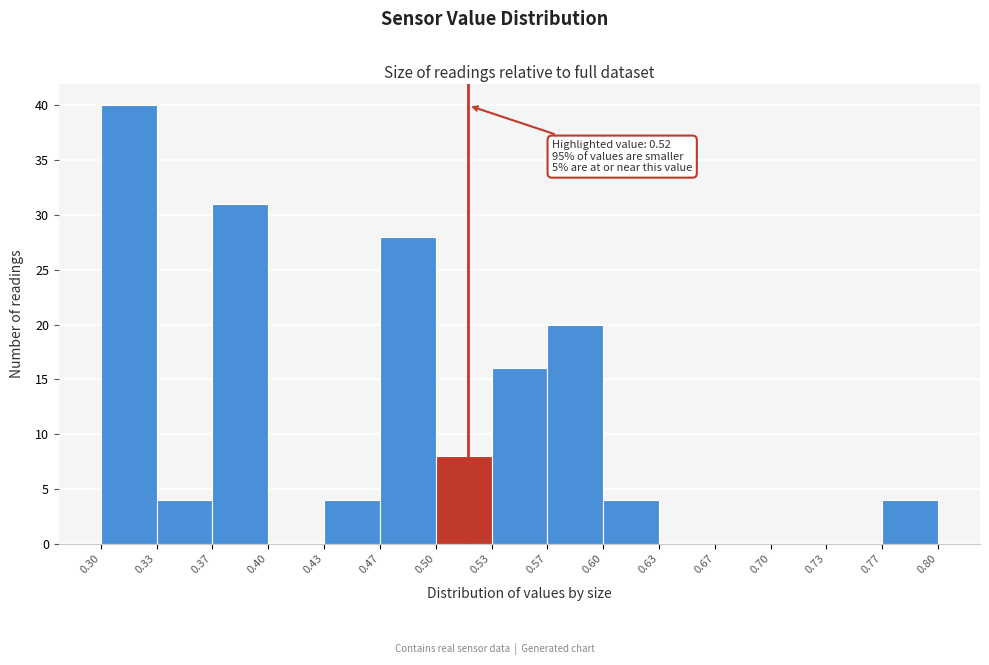

Over which range of the x-axis is the bar tallest?

0.30 to 0.33